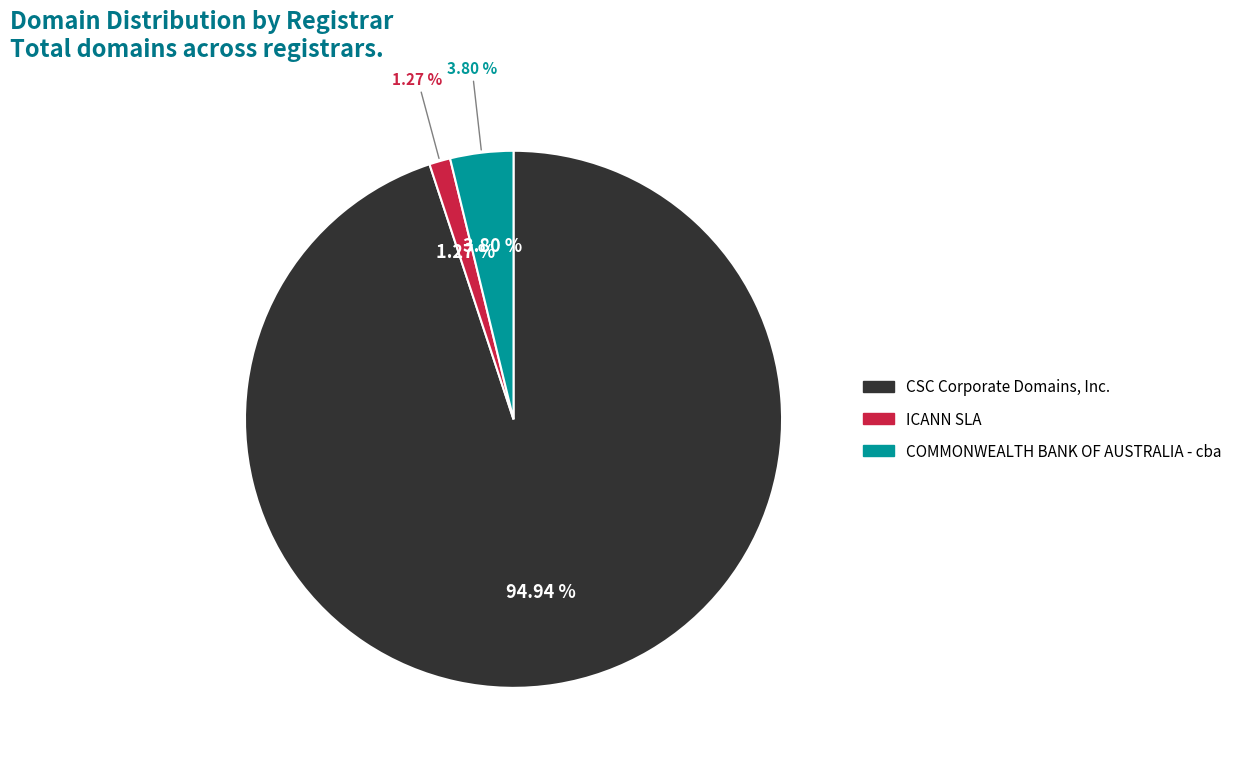

The COMMONWEALTH BANK OF AUSTRALIA - cba slice represents 4% of the pie. True or false?

True